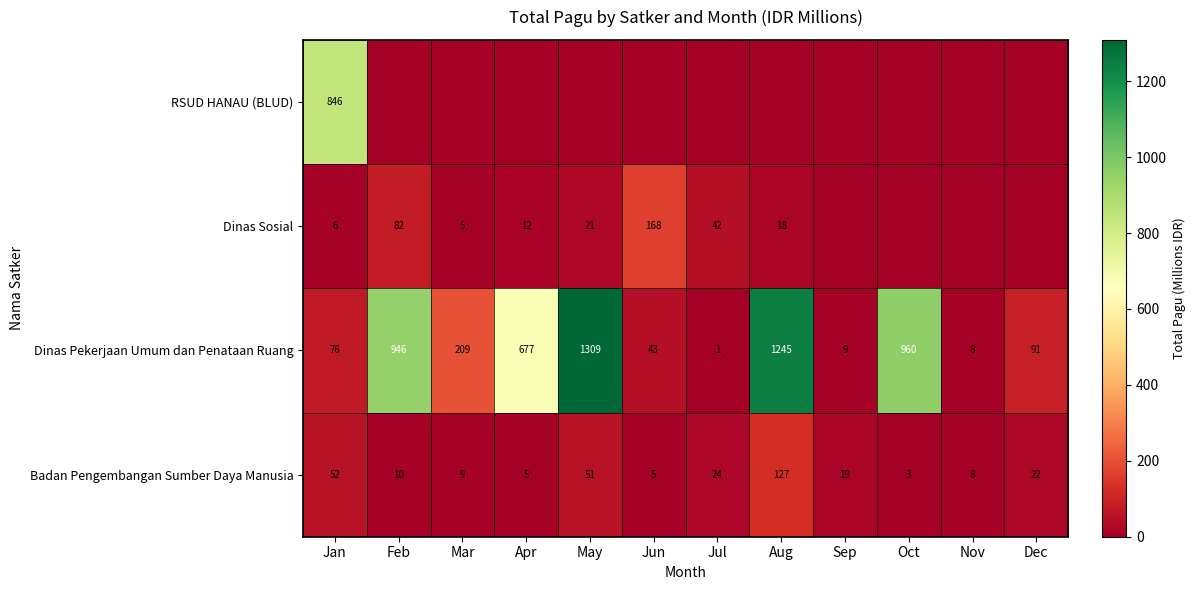

Rank the series at Jan from lowest to highest value.

Dinas Sosial, Badan Pengembangan Sumber Daya Manusia, Dinas Pekerjaan Umum dan Penataan Ruang, RSUD HANAU (BLUD)